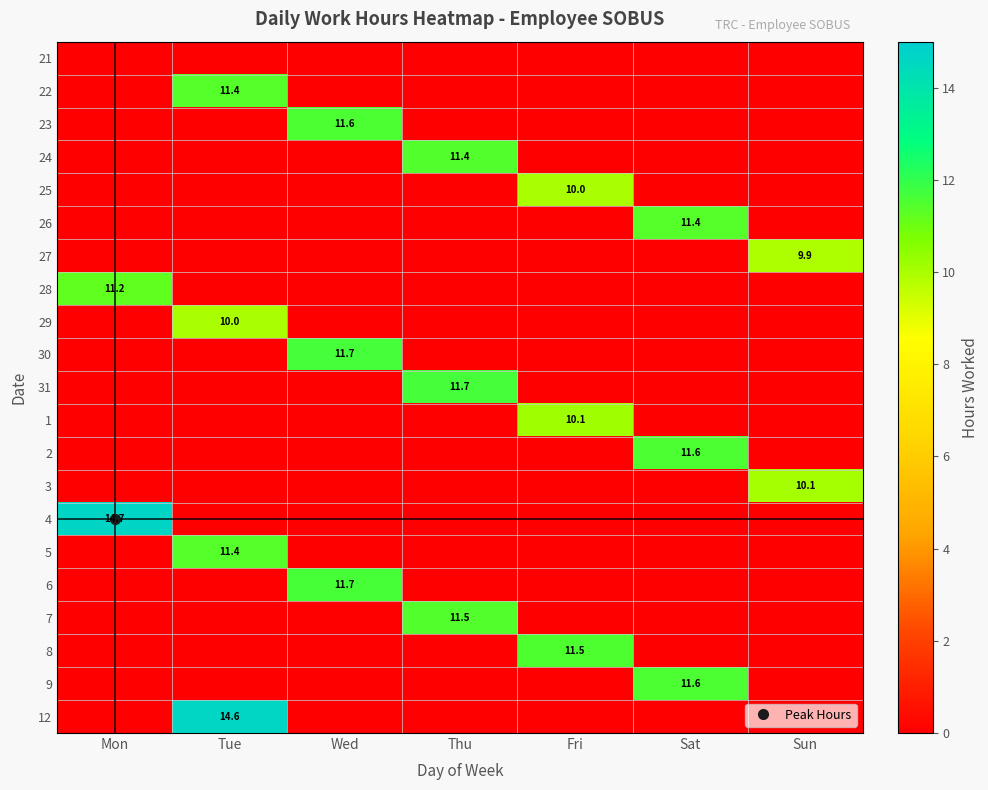

The value of 29 at Sat is 3.3. True or false?

False